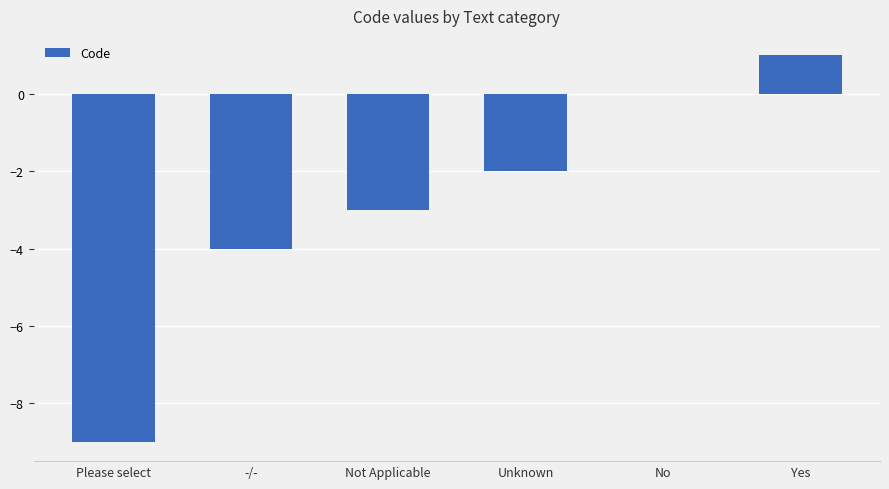

What is the sum of all values?

-17